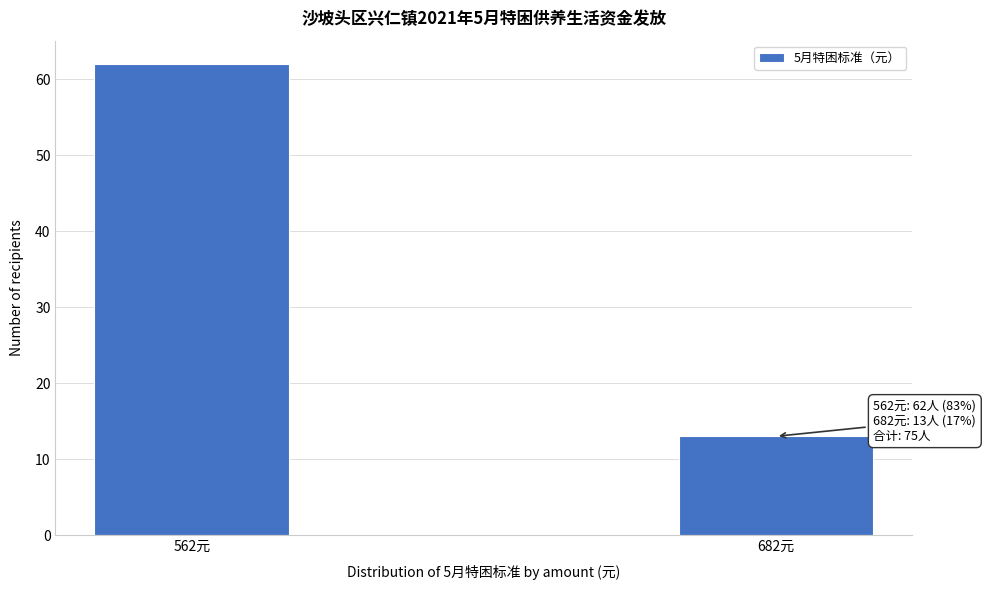

Reading left to right, what are all the values shown in this chart?

62	13